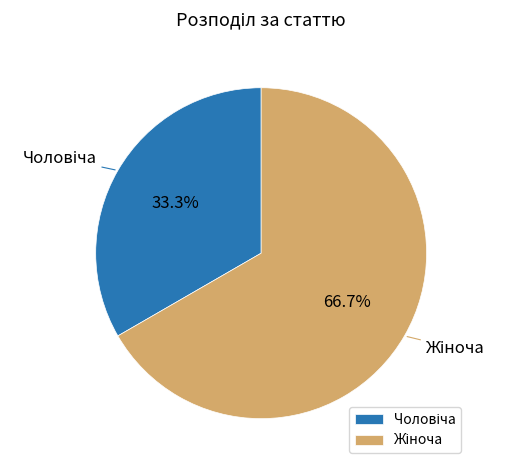

How many slices are in this pie chart?

2